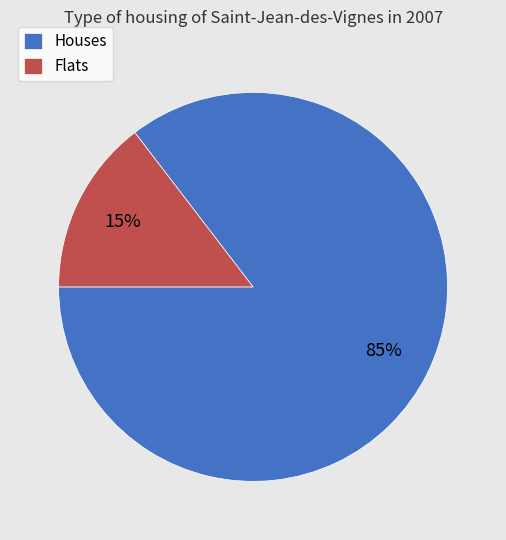

Is the sum of Houses and Flats greater than half?

Yes